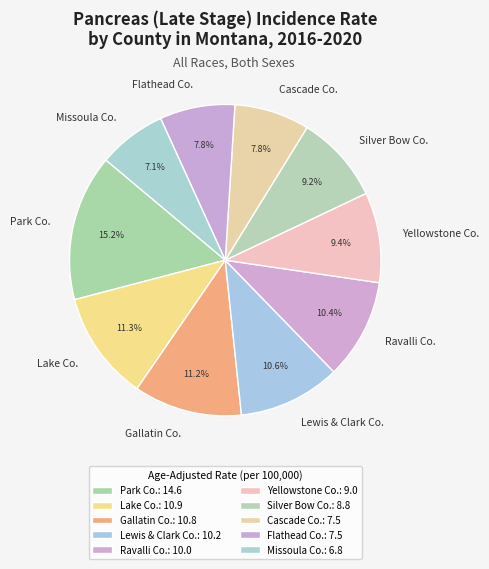

Which category has the biggest portion of the pie?

Park Co.